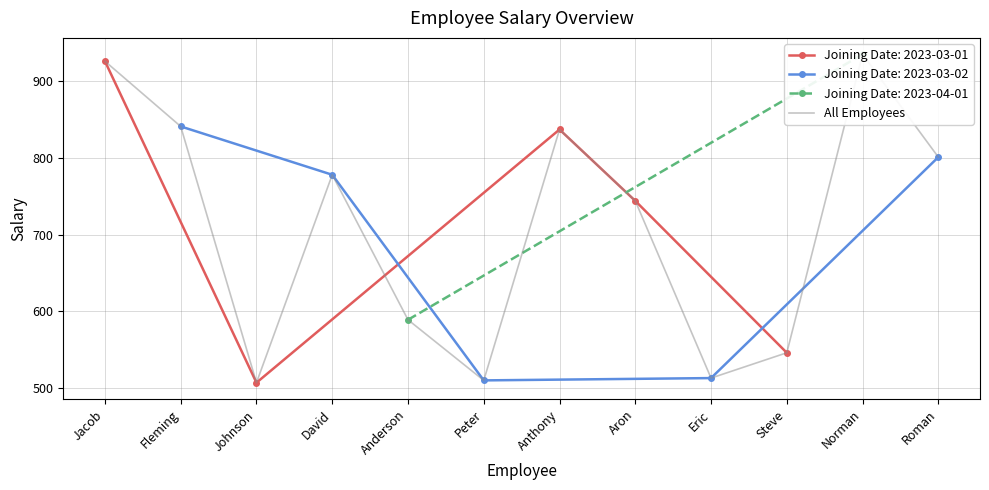

At which category does the chart reach its peak across all series?

Norman